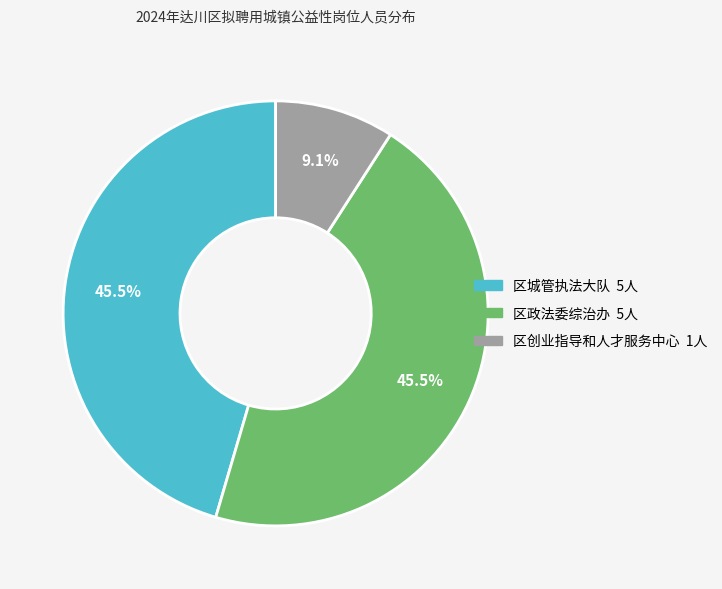

Does 区创业指导和人才服务中心 represent more than half of the total?

No